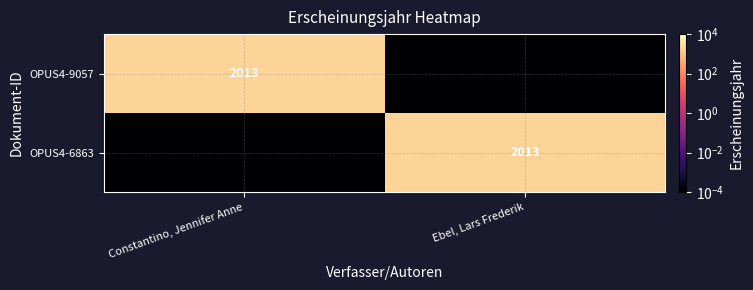

What is the total value across all series at Ebel, Lars Frederik?

2013.0